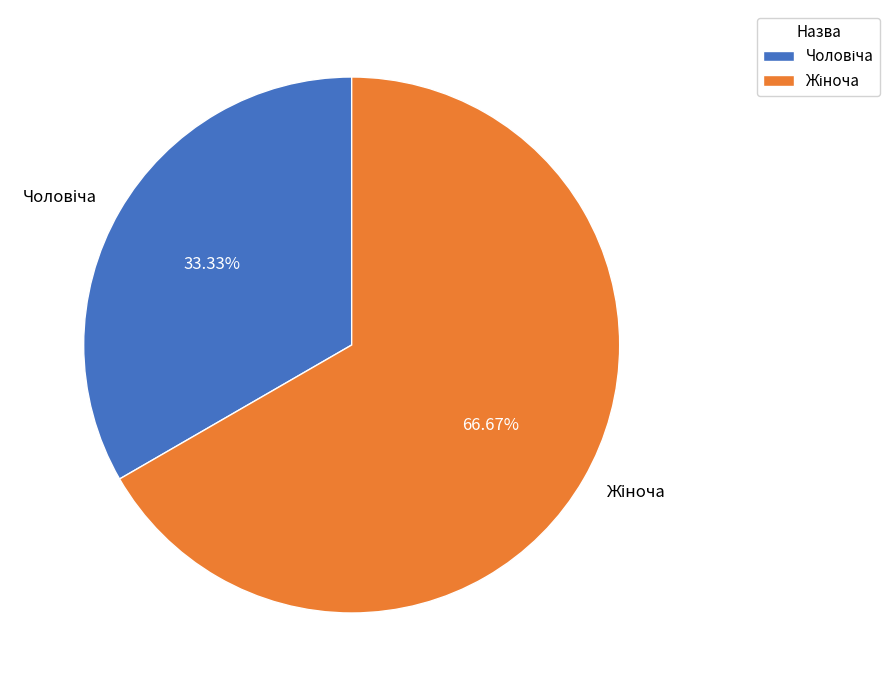

Does any single category account for the majority?

Yes